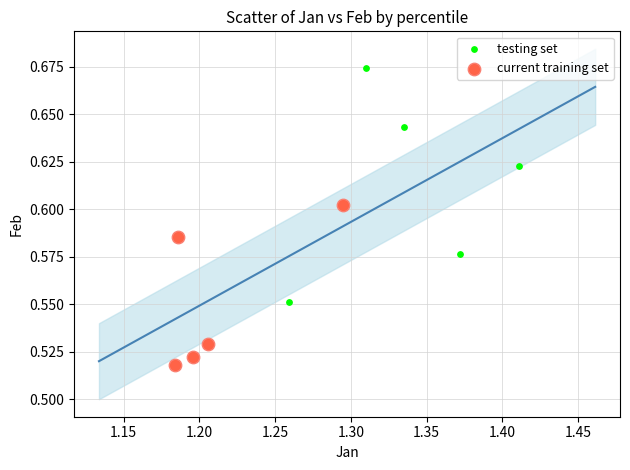

Which series reaches the minimum Y coordinate?

current training set